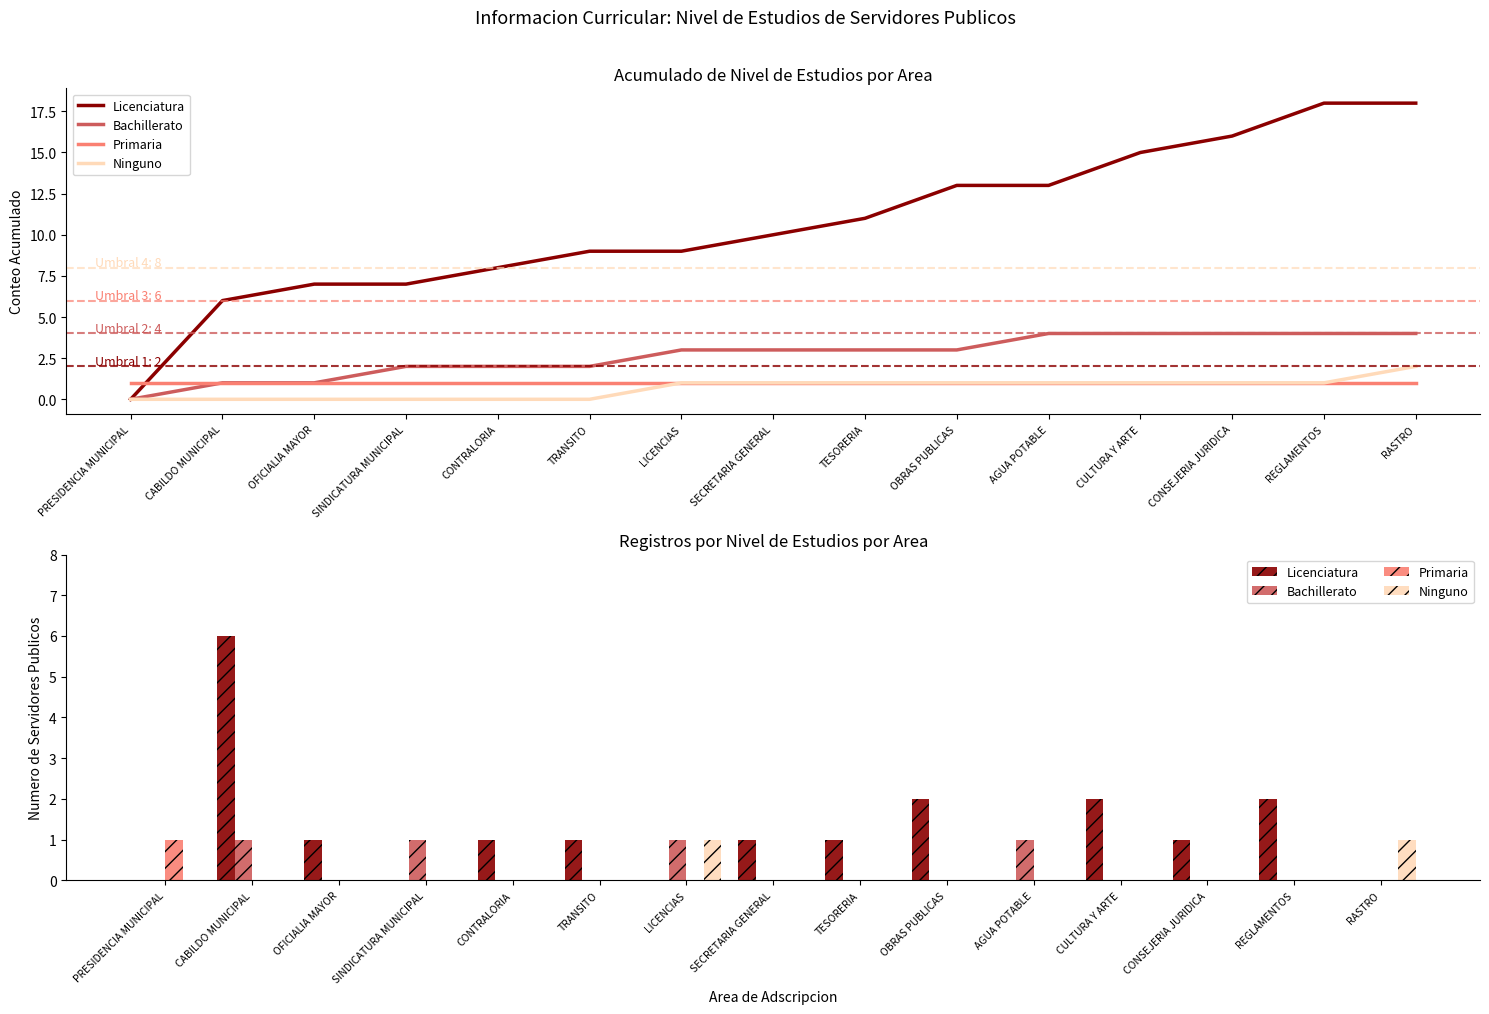

Reading right to left, what are all the values shown in this chart?

Licenciatura: 0	2	1	2	0	2	1	1	0	1	1	0	1	6	0
Bachillerato: 0	0	0	0	1	0	0	0	1	0	0	1	0	1	0
Primaria: 0	0	0	0	0	0	0	0	0	0	0	0	0	0	1
Ninguno: 1	0	0	0	0	0	0	0	1	0	0	0	0	0	0